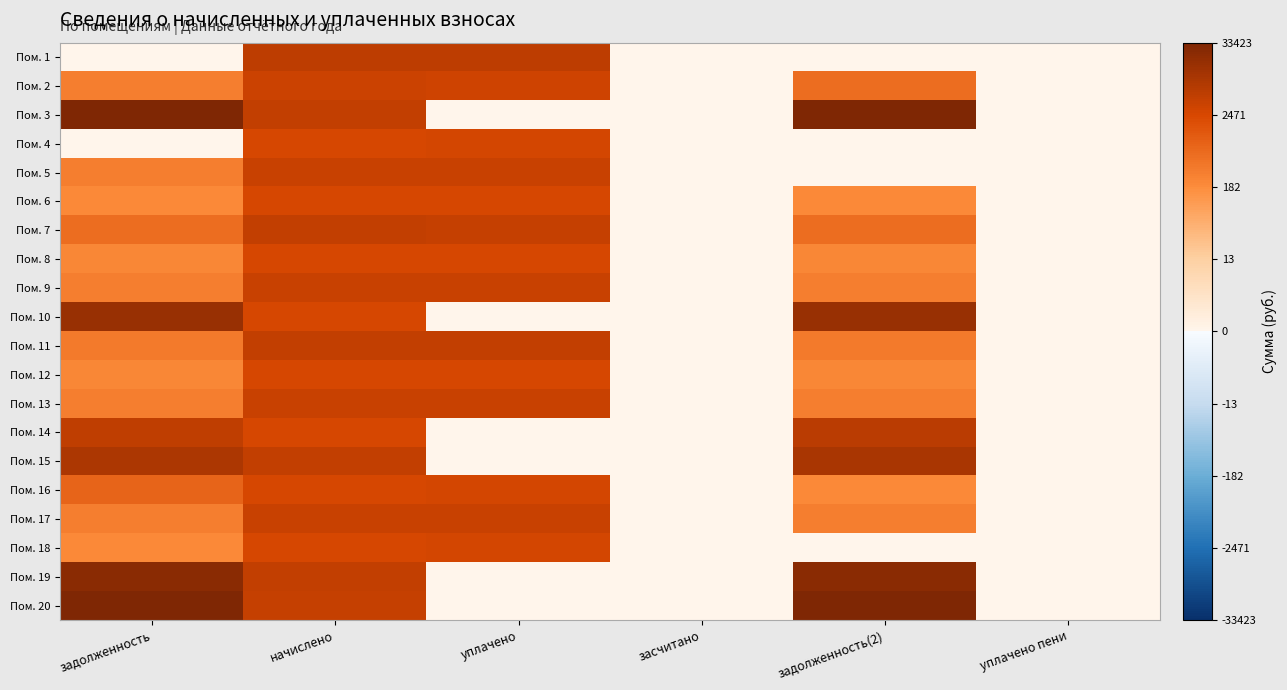

Which has a higher value, засчитано or начислено?

начислено